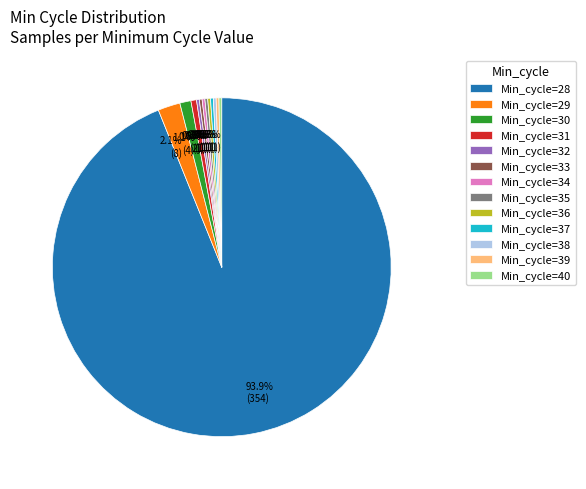

Which slice is the largest?

Min_cycle=28